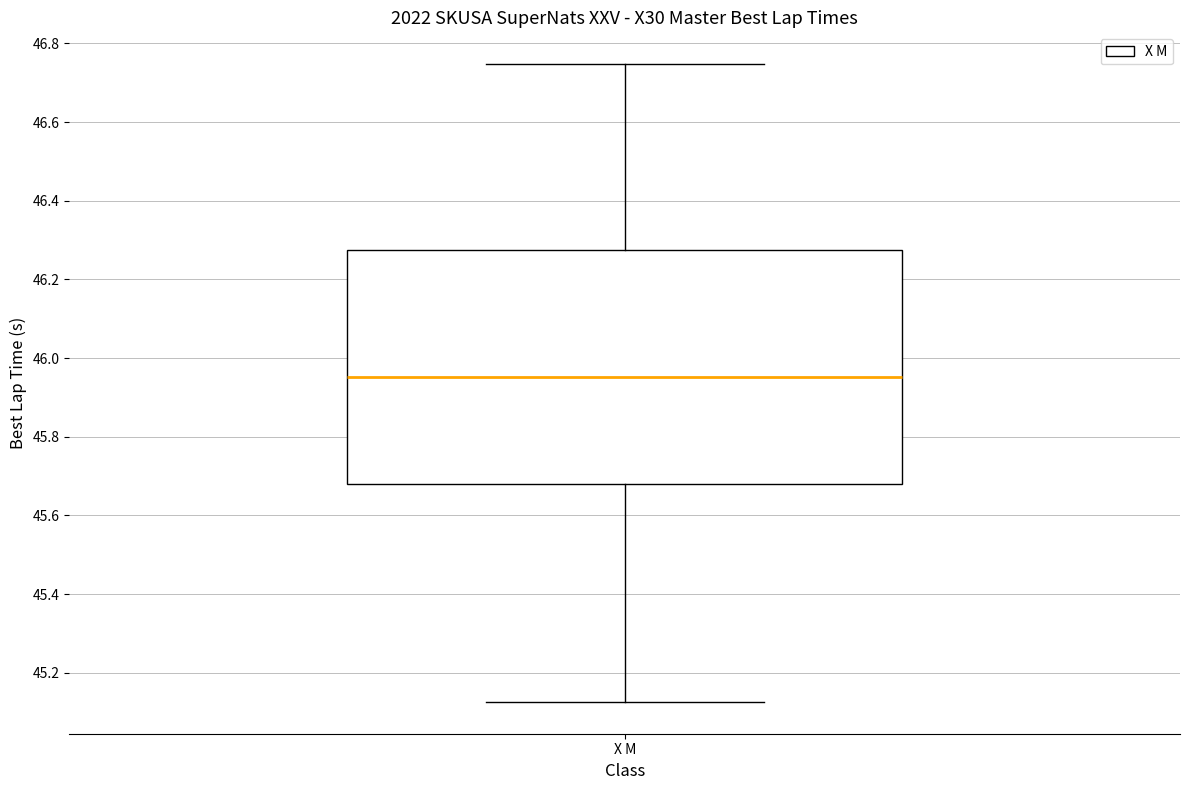

Where does the lower whisker of the box for X M end on the y-axis? The values are not printed on the chart, so give them approximately, as read against the axis.

45.12